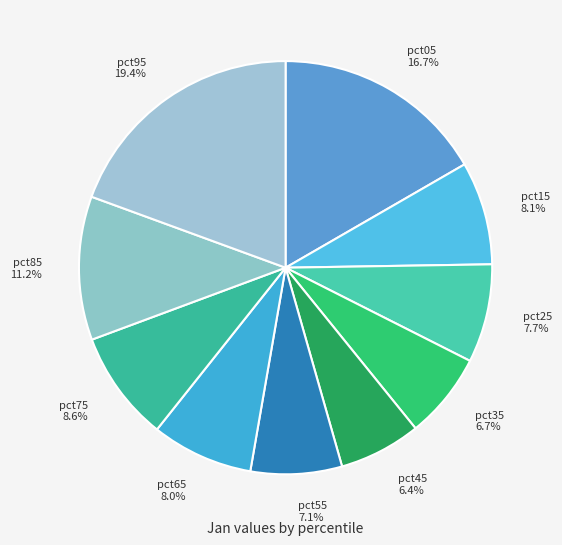

Does any single category account for the majority?

No